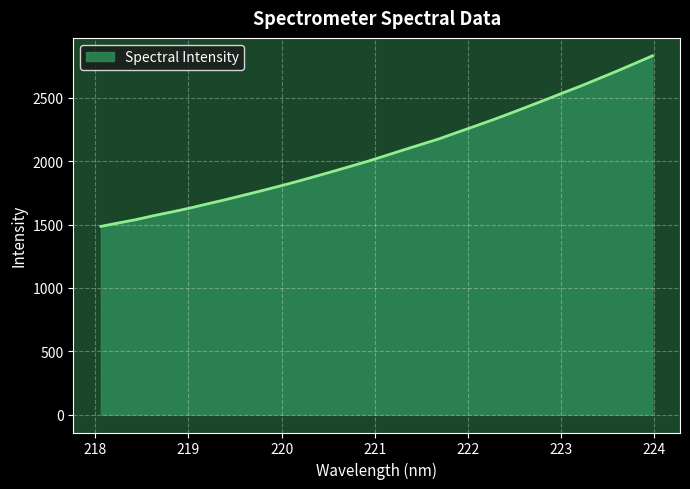

What is the minimum value shown in the chart?

1486.0